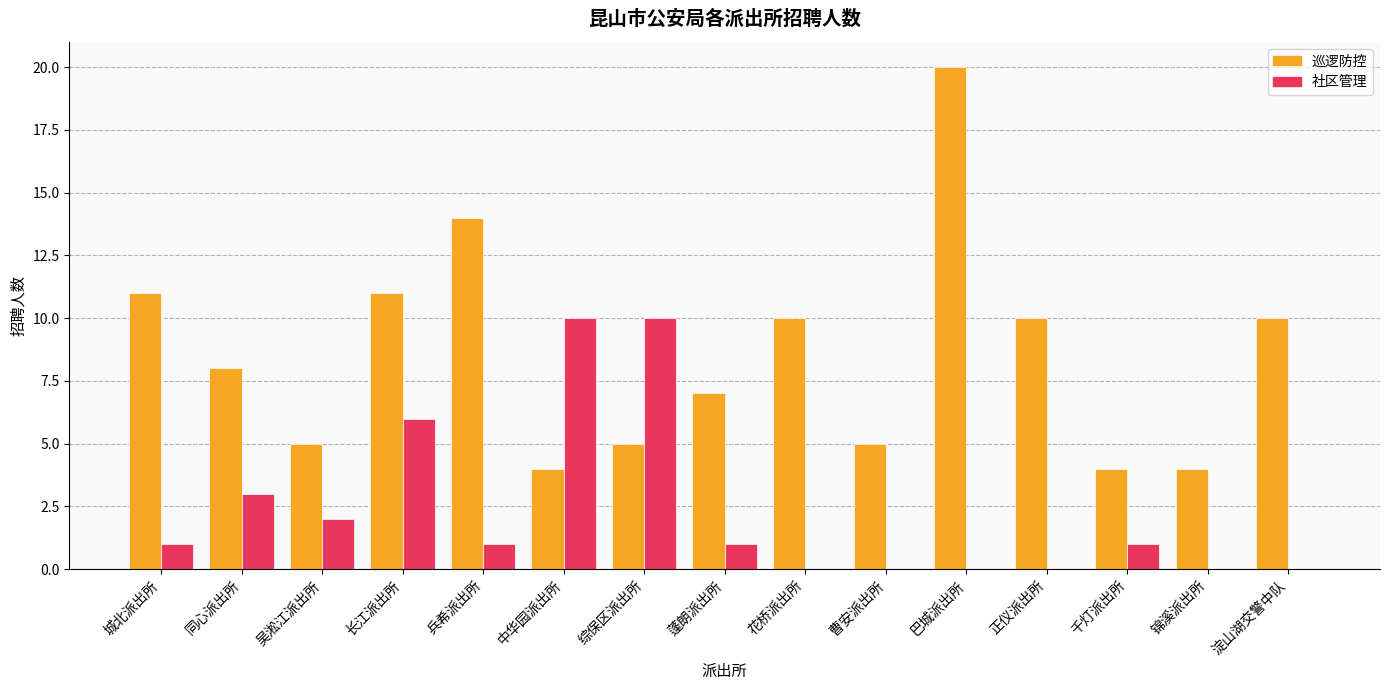

Are the bars grouped side by side (vs. stacked)?

Yes